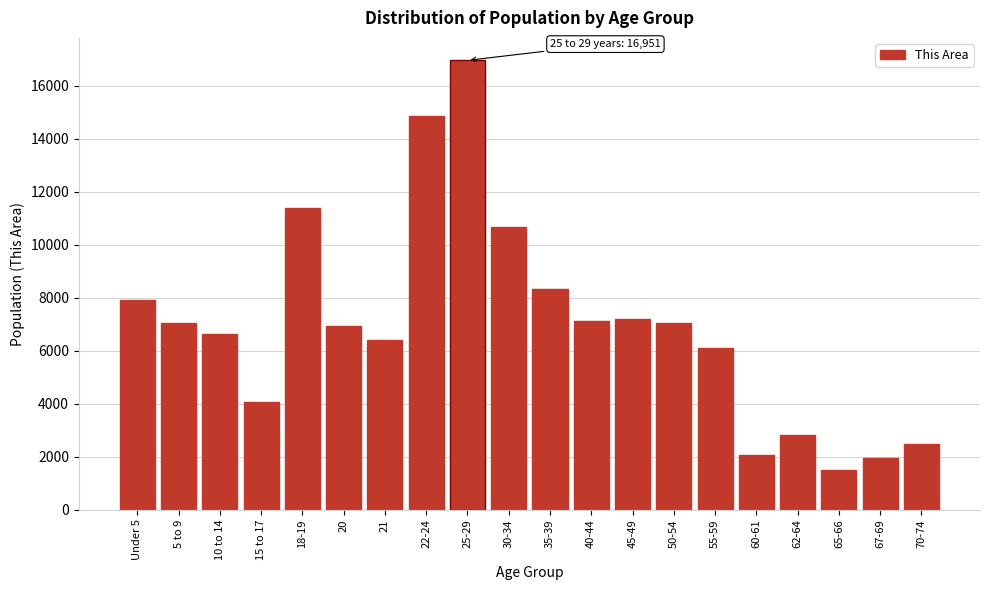

What is the minimum value shown in the chart?

1485